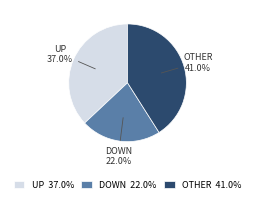

What percentage is NOT represented by UP?

63.0%